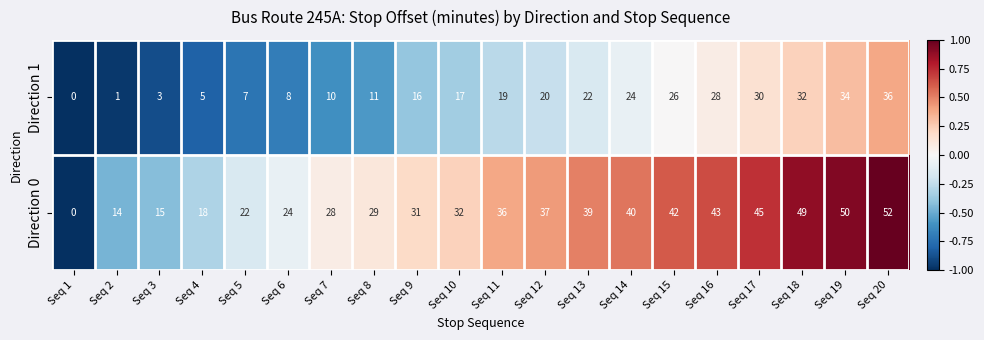

Is it true that Direction 0 equals 18 at Seq 4?

True